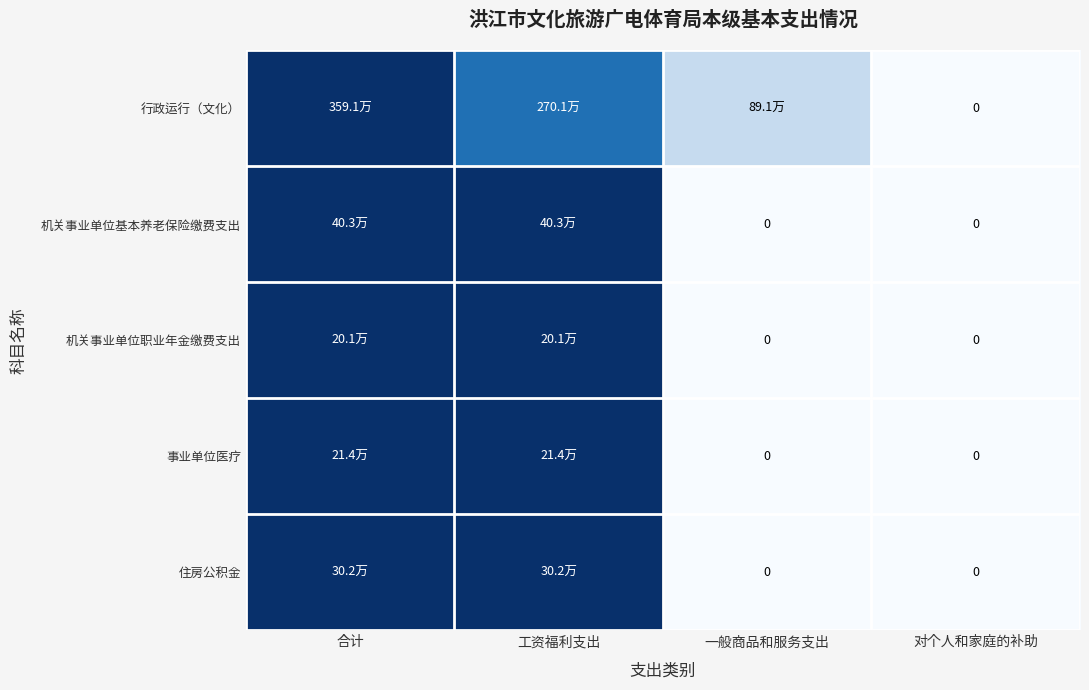

The value of 事业单位医疗 at 对个人和家庭的补助 is 0.0. True or false?

True